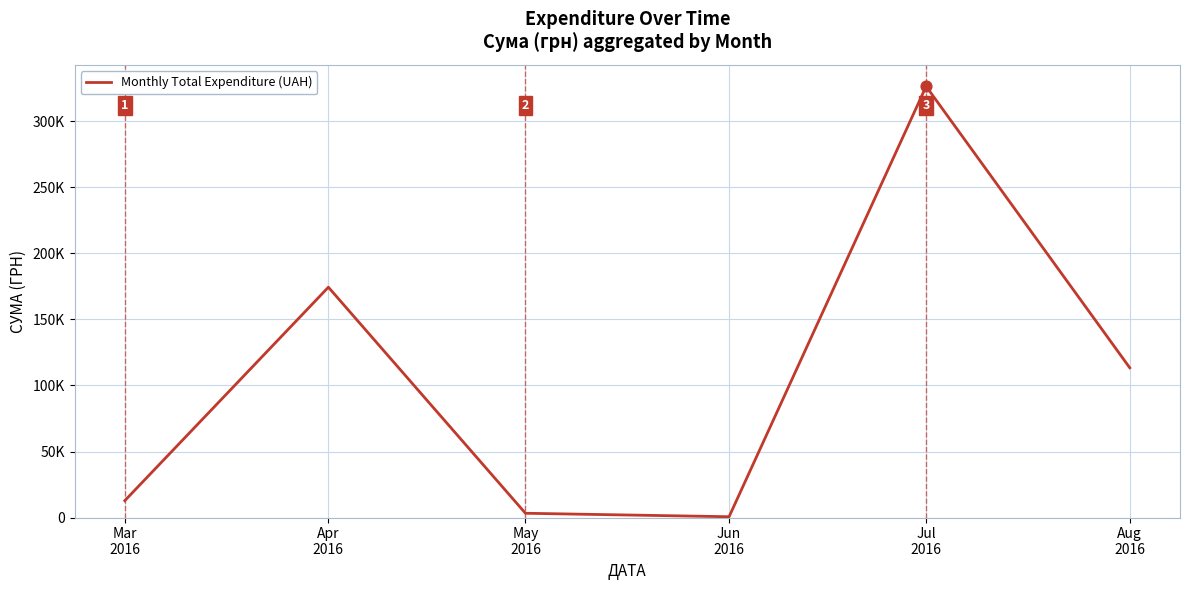

What is the change in value from Mar
2016 to Jun
2016?

-12146.9